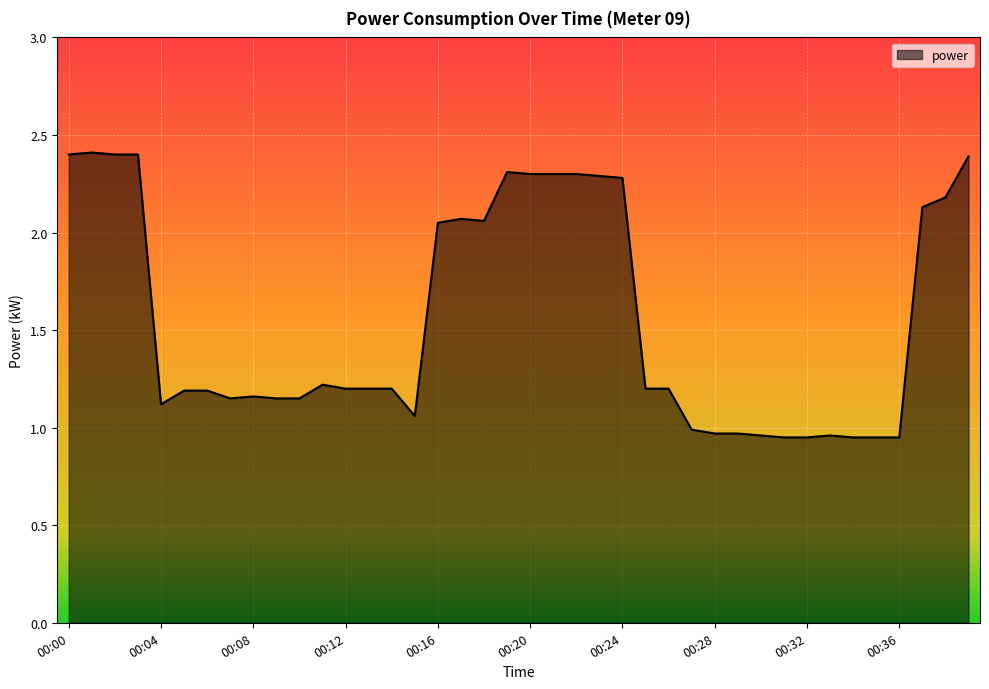

What is the maximum value shown in the chart?

2.4